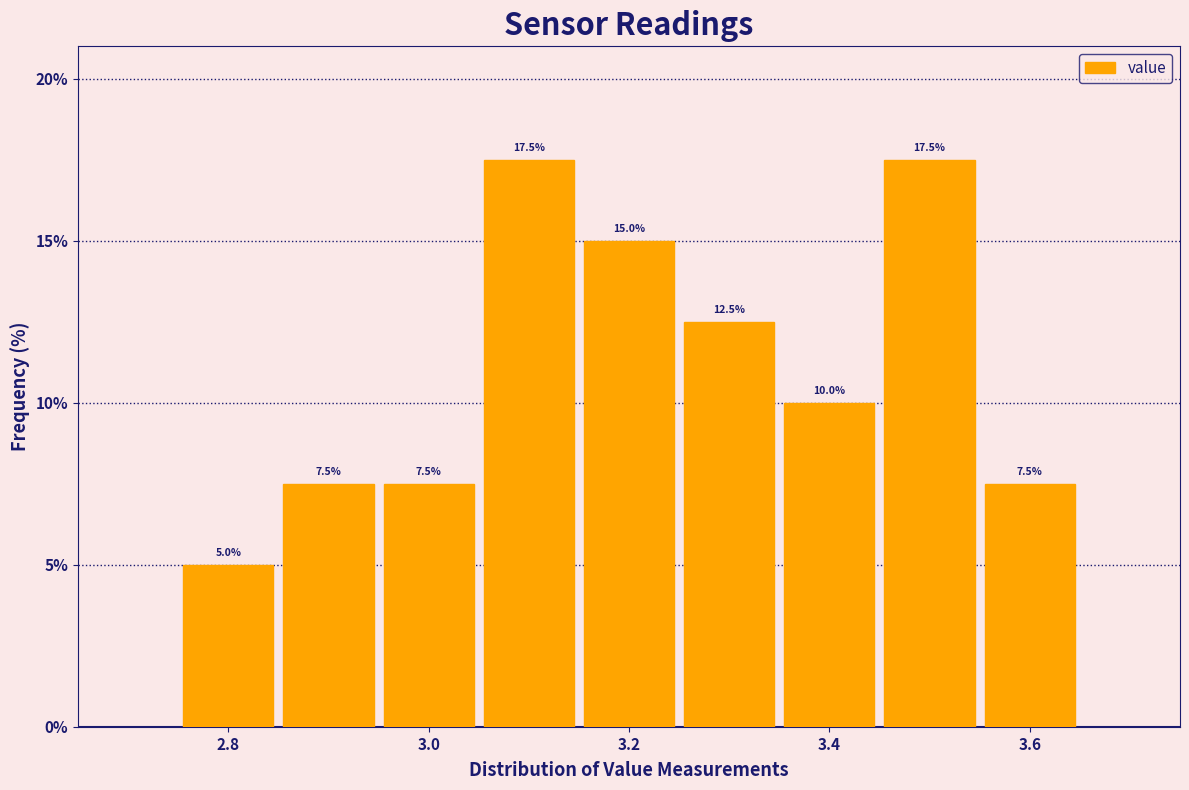

Reading left to right, list every bar in this chart as the range it spans on the x-axis followed by its height. The bar edges are not printed on the chart, so give them approximately, as read against the axis.

2.75 to 2.85: 5.0
2.85 to 2.95: 7.5
2.95 to 3.05: 7.5
3.05 to 3.15: 17.5
3.15 to 3.25: 15.0
3.25 to 3.35: 12.5
3.35 to 3.45: 10.0
3.45 to 3.55: 17.5
3.55 to 3.65: 7.5